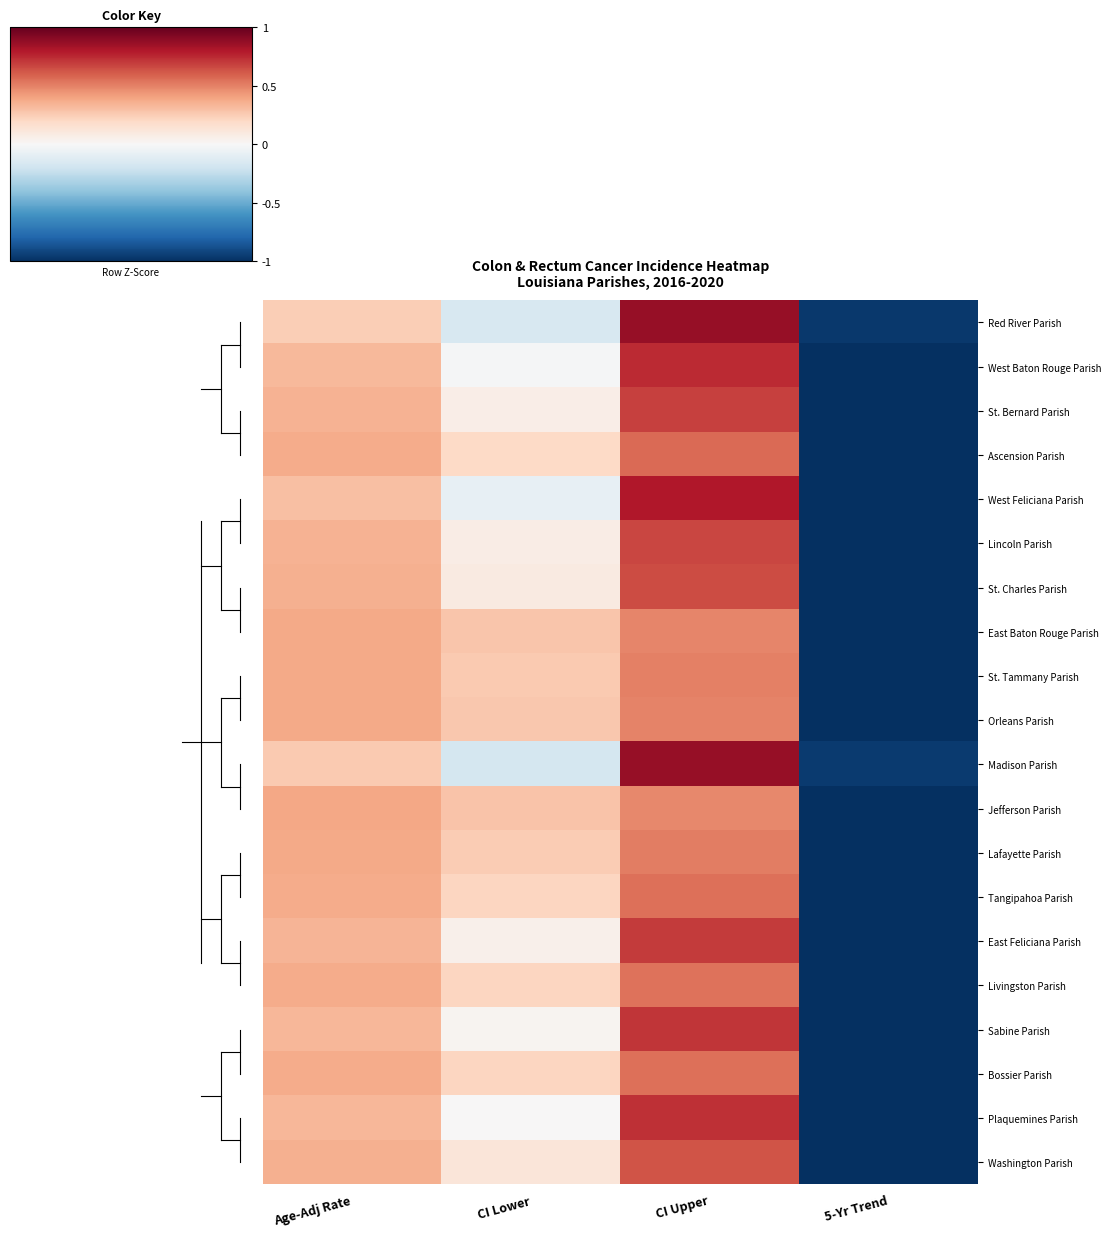

Which series changed the most between Age-Adj Rate and CI Upper?

Red River Parish